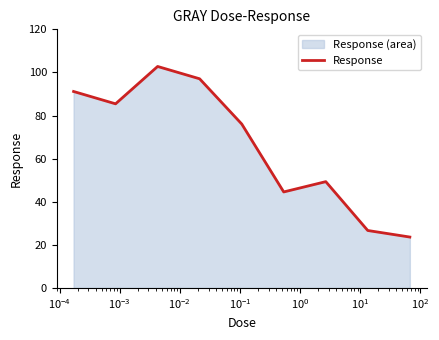

What is the smallest value displayed?

23.6